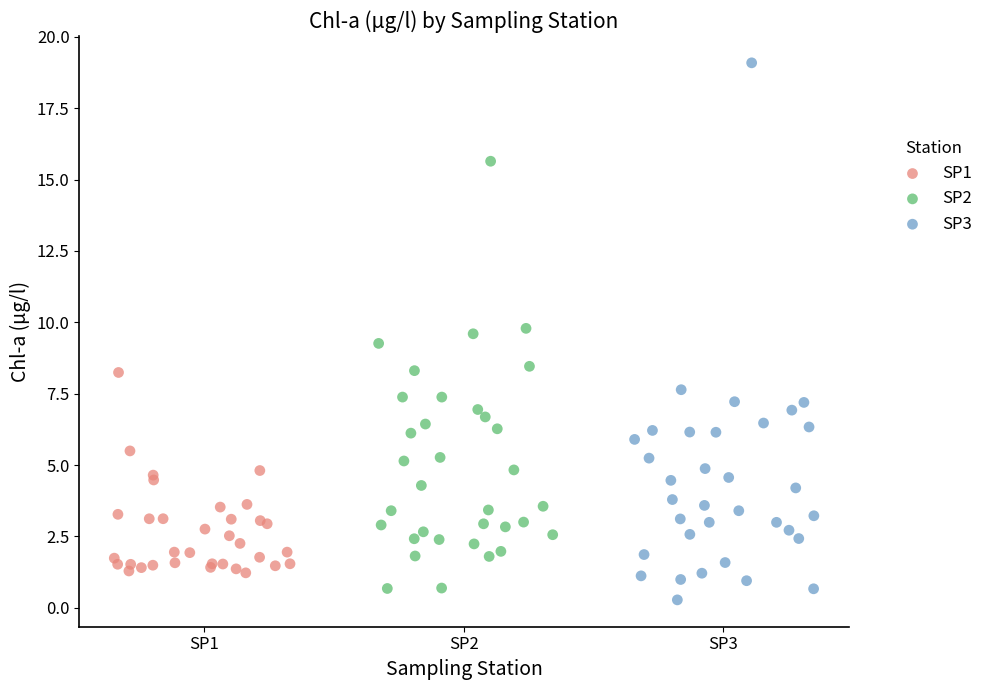

Which series has the largest Y range (max minus min)?

SP3